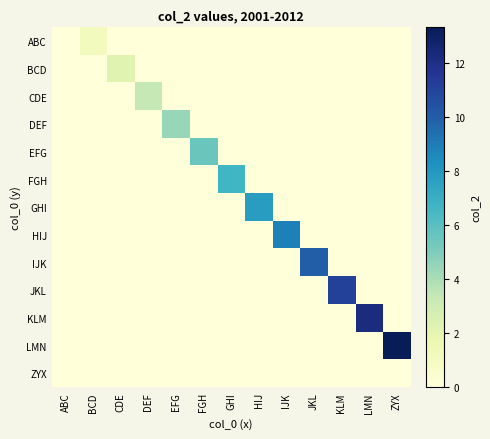

What is the total value across all series at GHI?

6.7